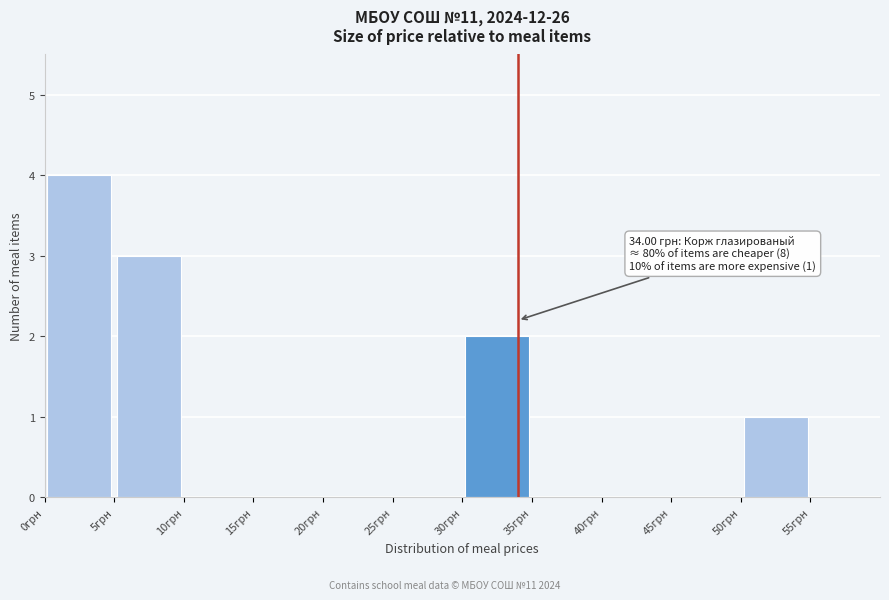

Over which range of the x-axis is the bar tallest?

0 to 5